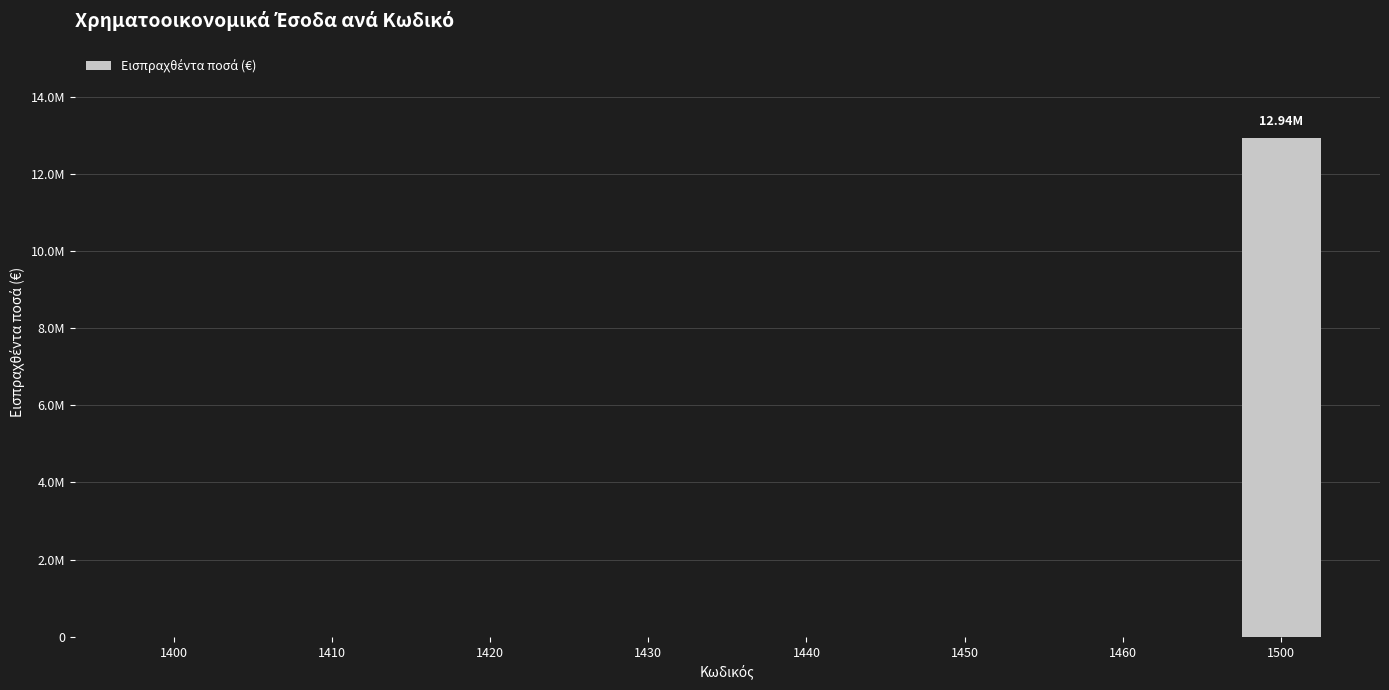

What is the sum of the values at 1410 and 1500?

12936021.3